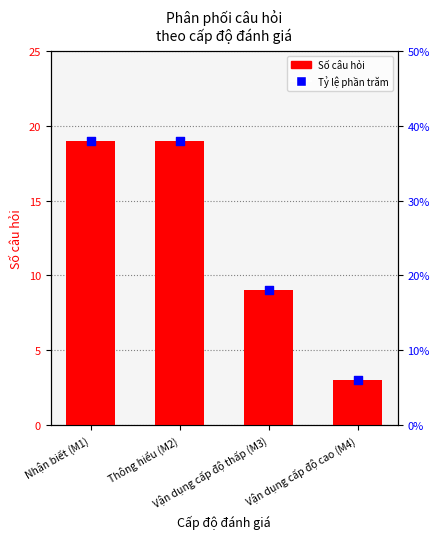

Which has a higher value, Vận dụng cấp độ cao (M4) or Thông hiểu (M2)?

Thông hiểu (M2)